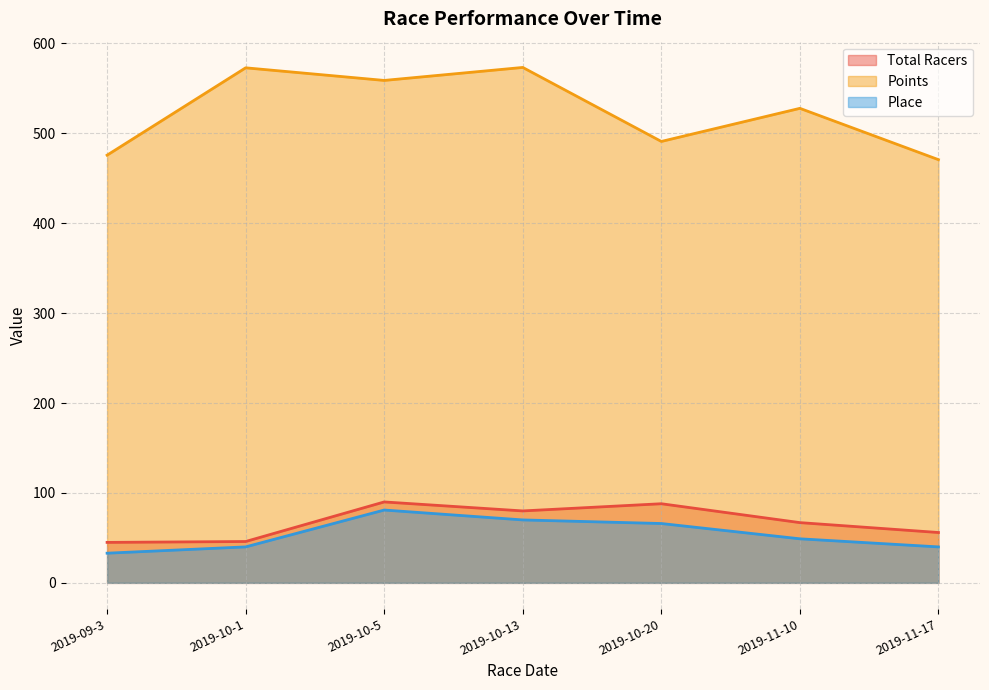

Between 2019-10-5 and 2019-10-13, which is larger?

2019-10-5